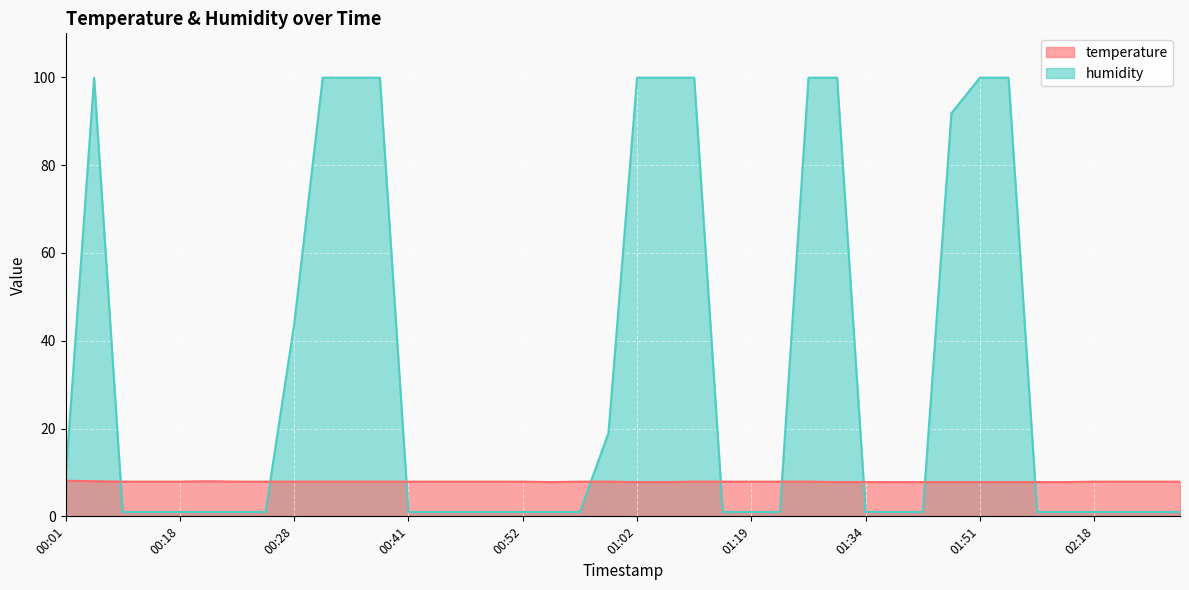

What is the difference between the temperature values at 02:25 and 01:49?

0.1